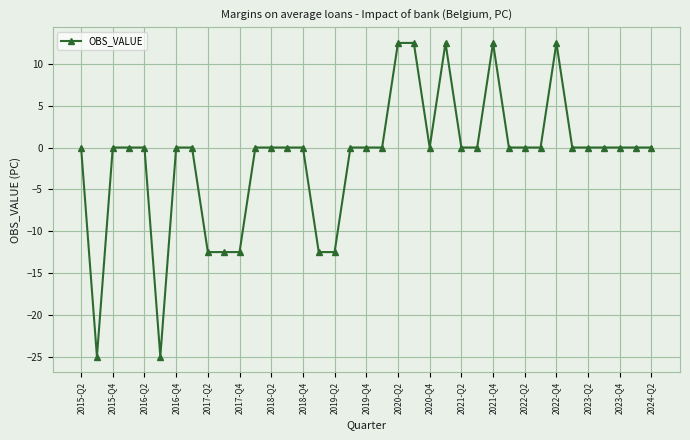

What is the difference between the maximum and minimum values?

37.5